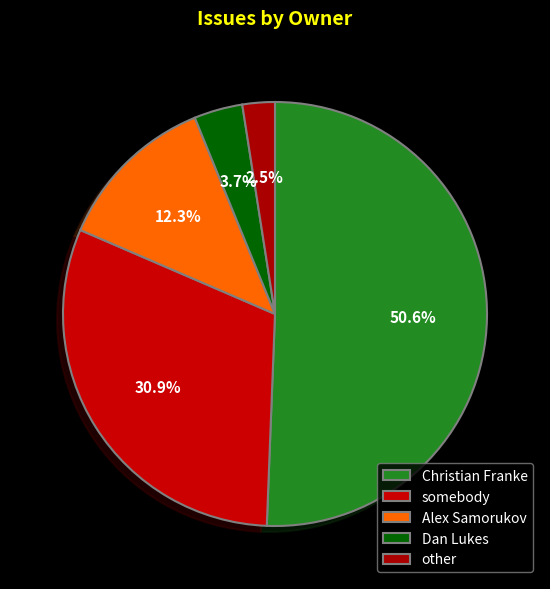

Which slice is the largest?

Christian Franke